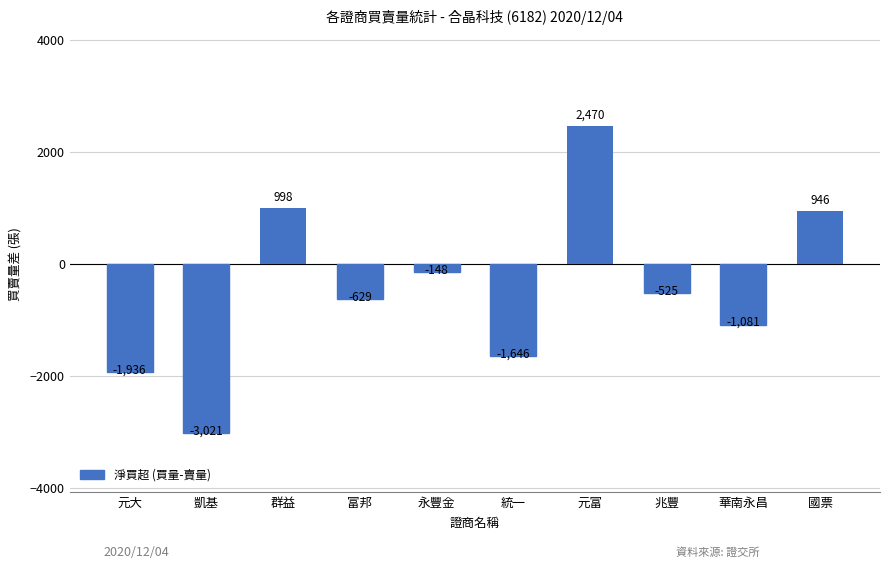

What value does the data have at 華南永昌, to the nearest 100?

-1100